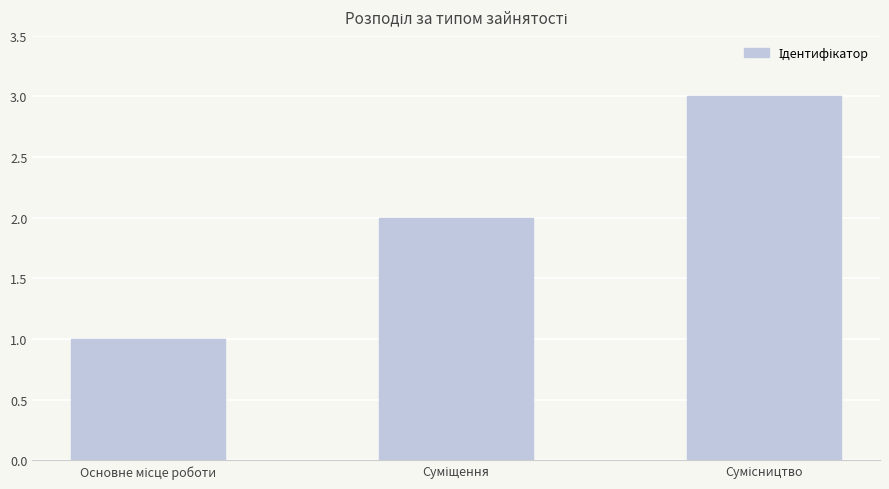

What is the difference between the maximum and second lowest values?

1